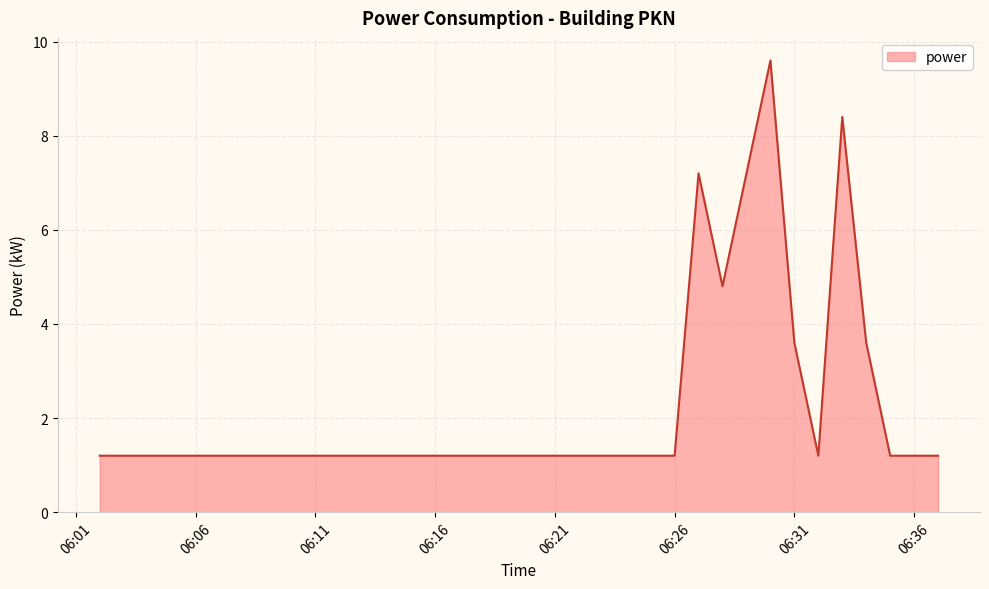

What is the minimum value shown in the chart?

1.2